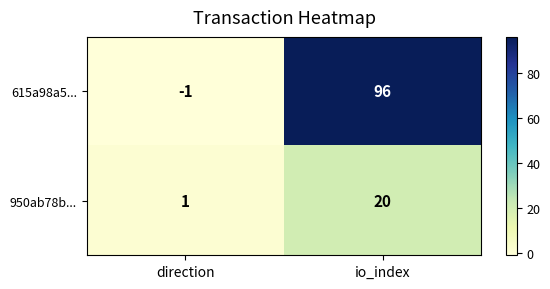

Which series has the largest total across all categories?

615a98a5...